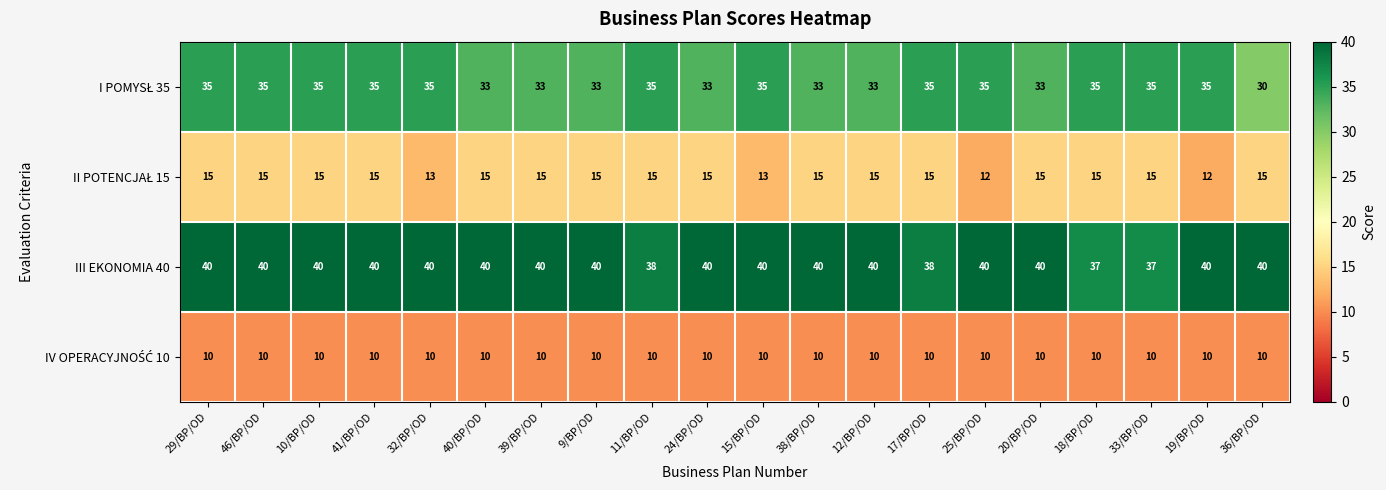

Which series has the largest total across all categories?

III EKONOMIA 40